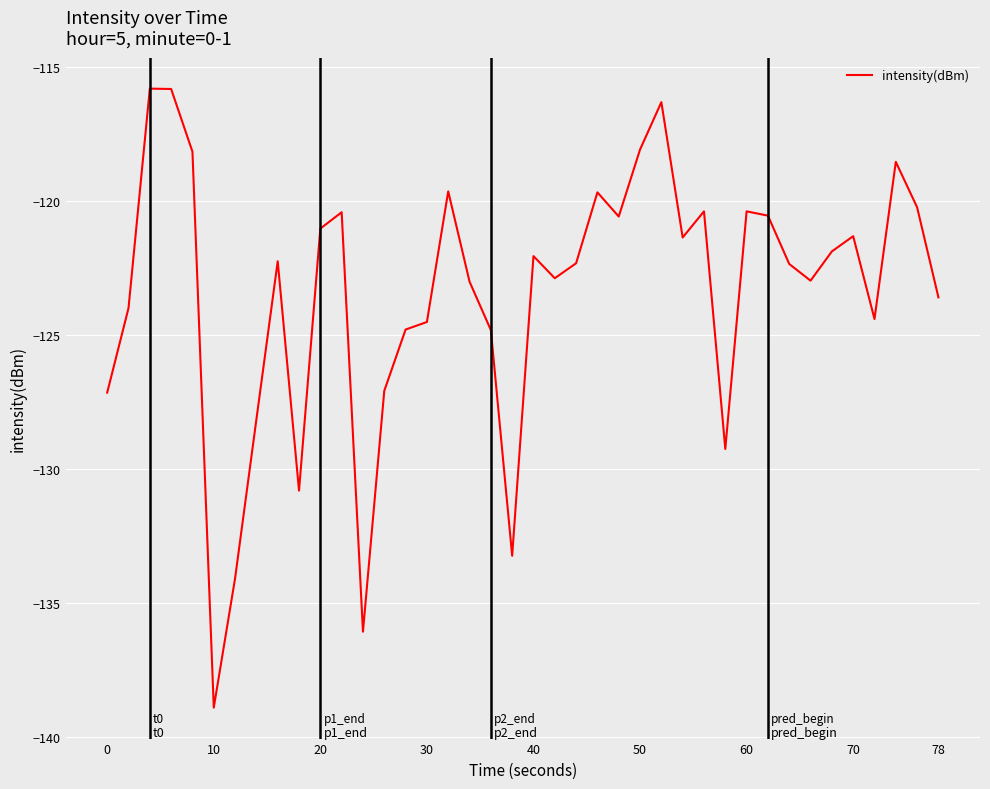

What is the smallest value displayed?

-138.9